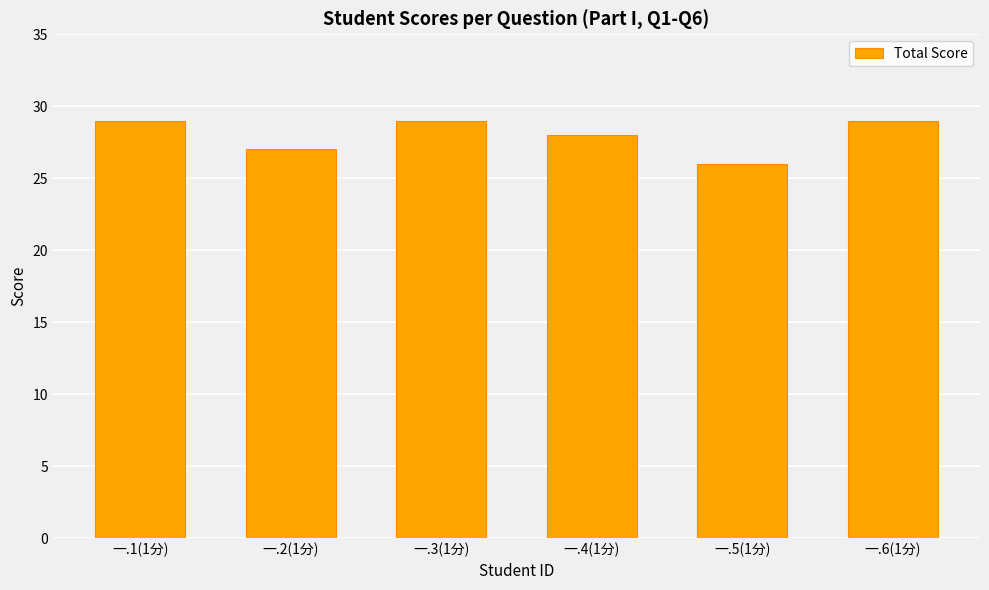

What is the value of the 1st bar from the left?

29